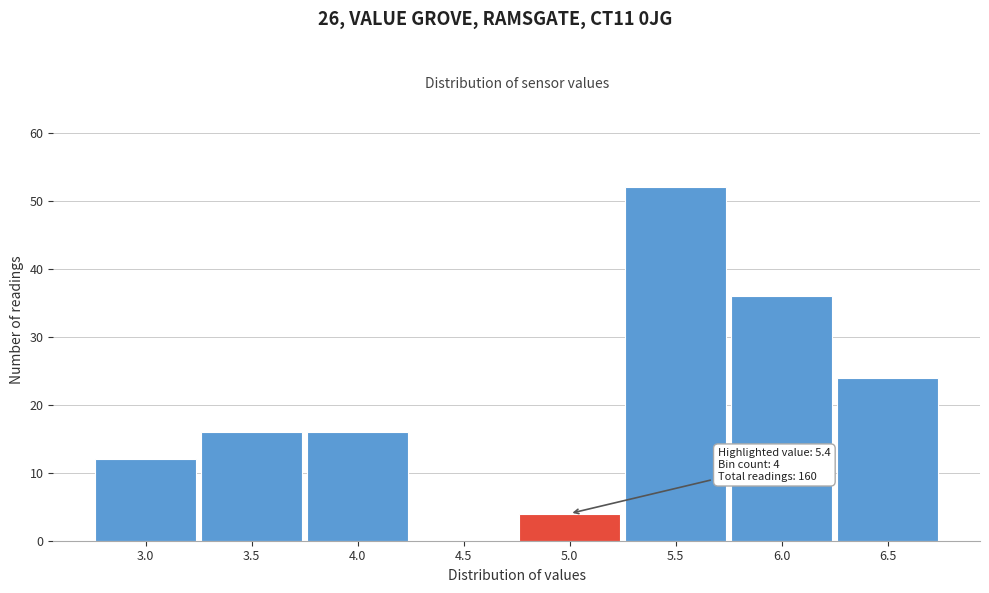

Reading left to right, list all the values displayed in this chart.

3.0=12	3.5=16	4.0=16	4.5=0	5.0=4	5.5=52	6.0=36	6.5=24